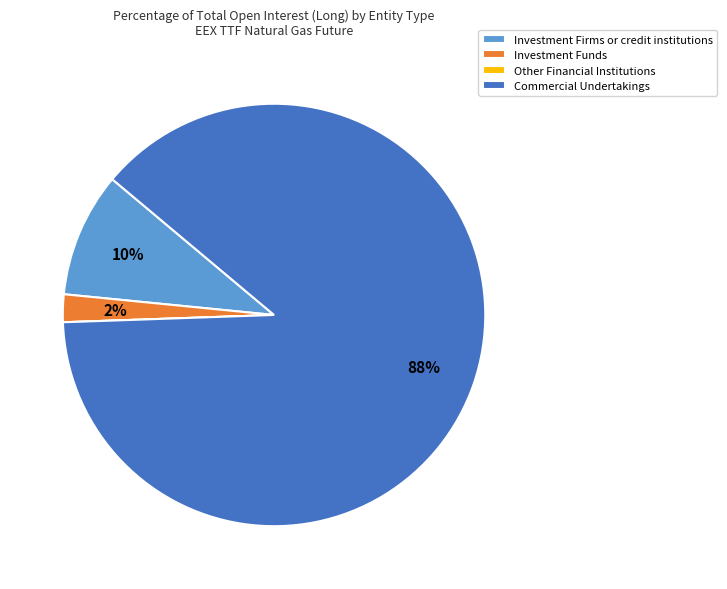

Which has a higher value, Investment Funds or Investment Firms or credit institutions?

Investment Firms or credit institutions